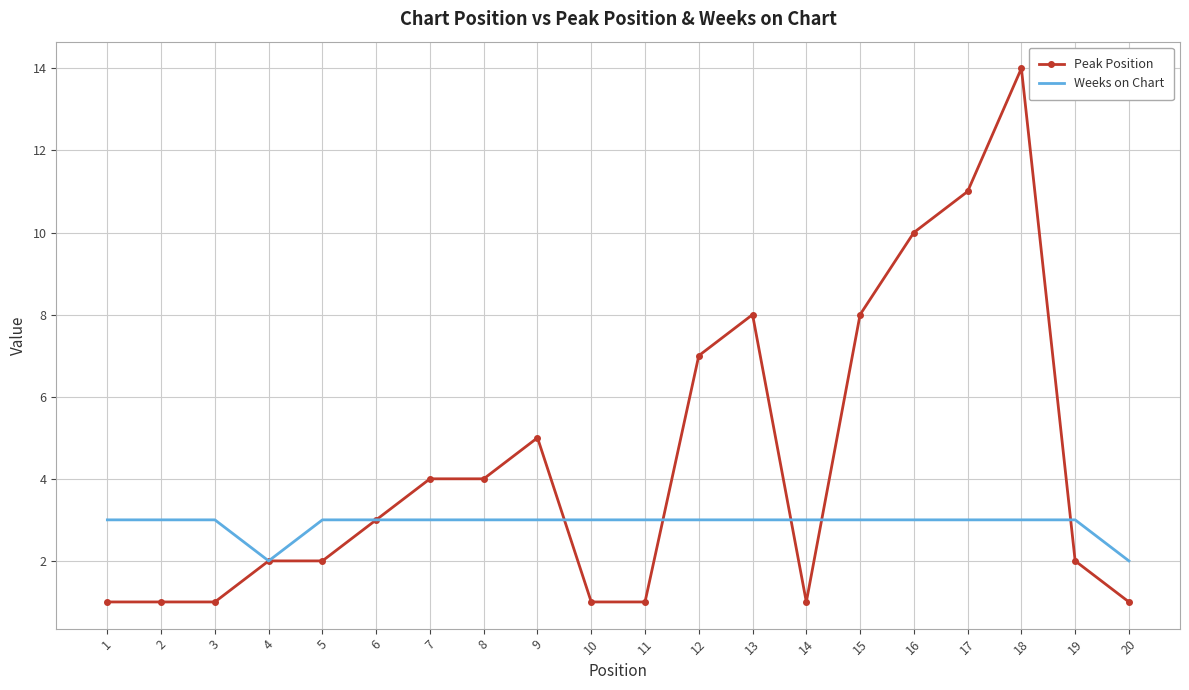

What is the sum of the Weeks on Chart values at 15 and 2?

6